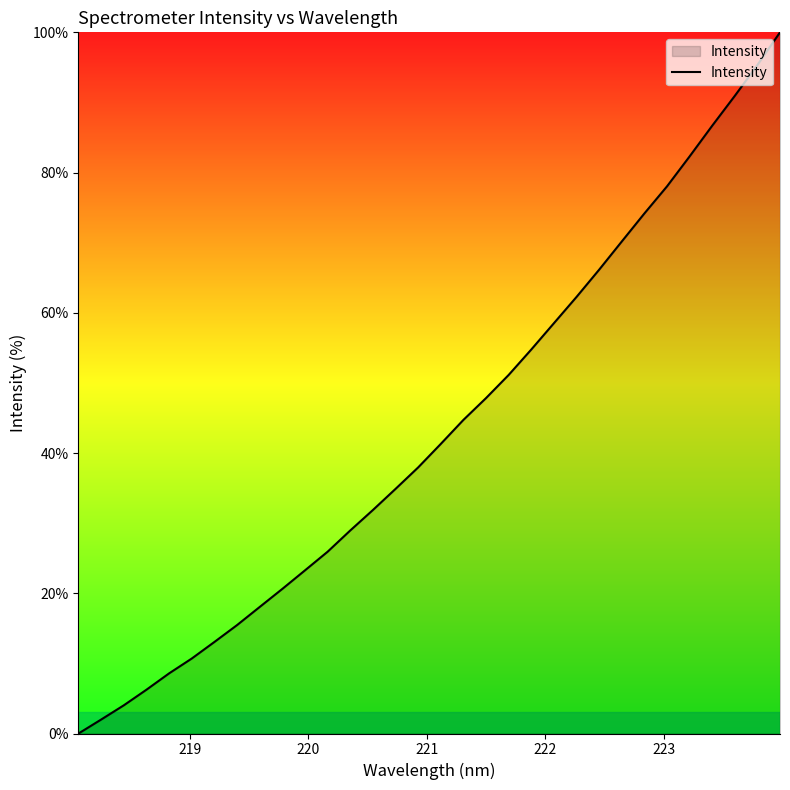

What is the maximum value shown in the chart?

100.0